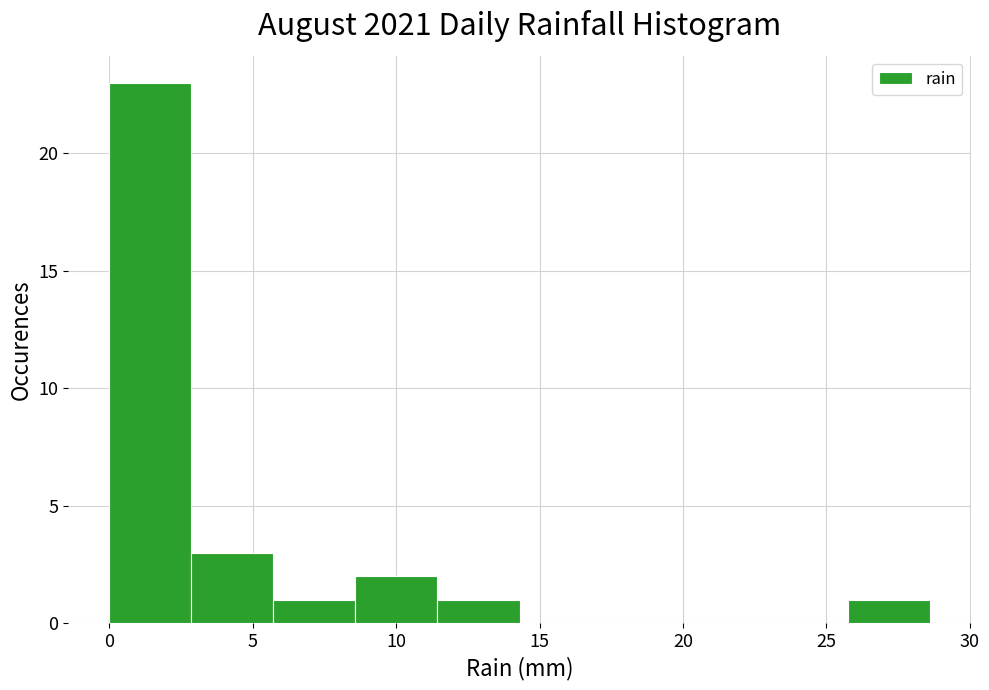

What is the height of the bar covering 5.5 to 8.5 on the x-axis? Neither the bar edges nor the heights are printed on the chart, so give them approximately, as read against the axes.

1